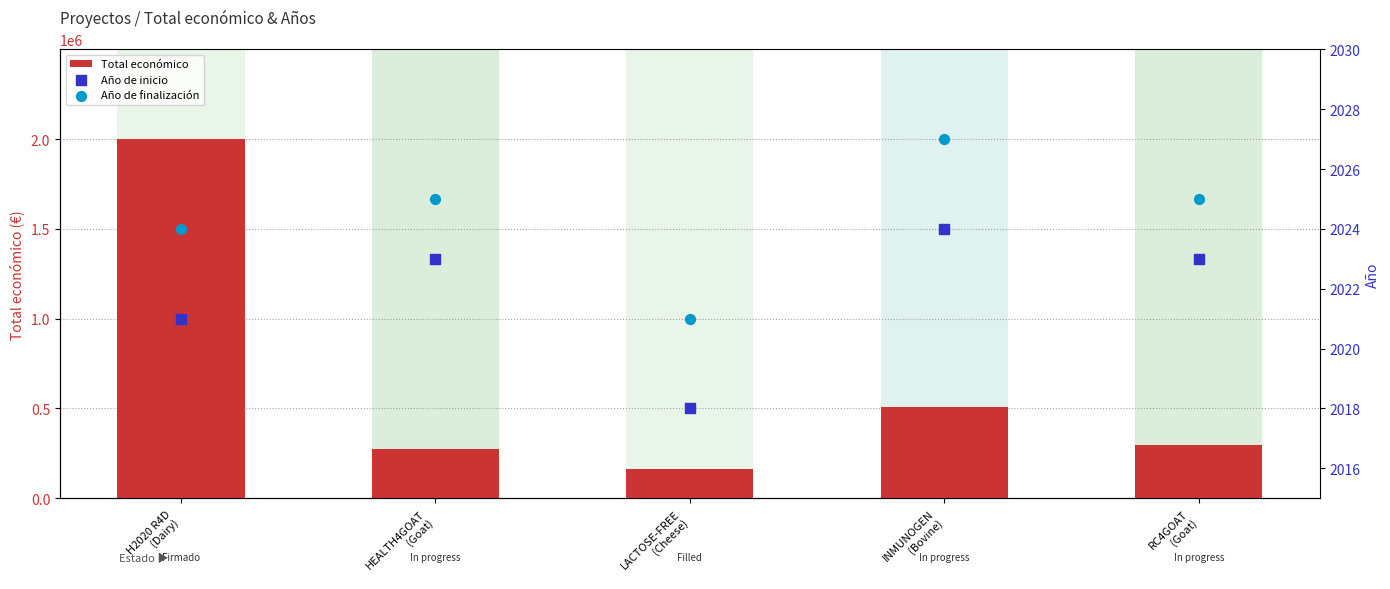

Which series has the largest total across all categories?

Total económico